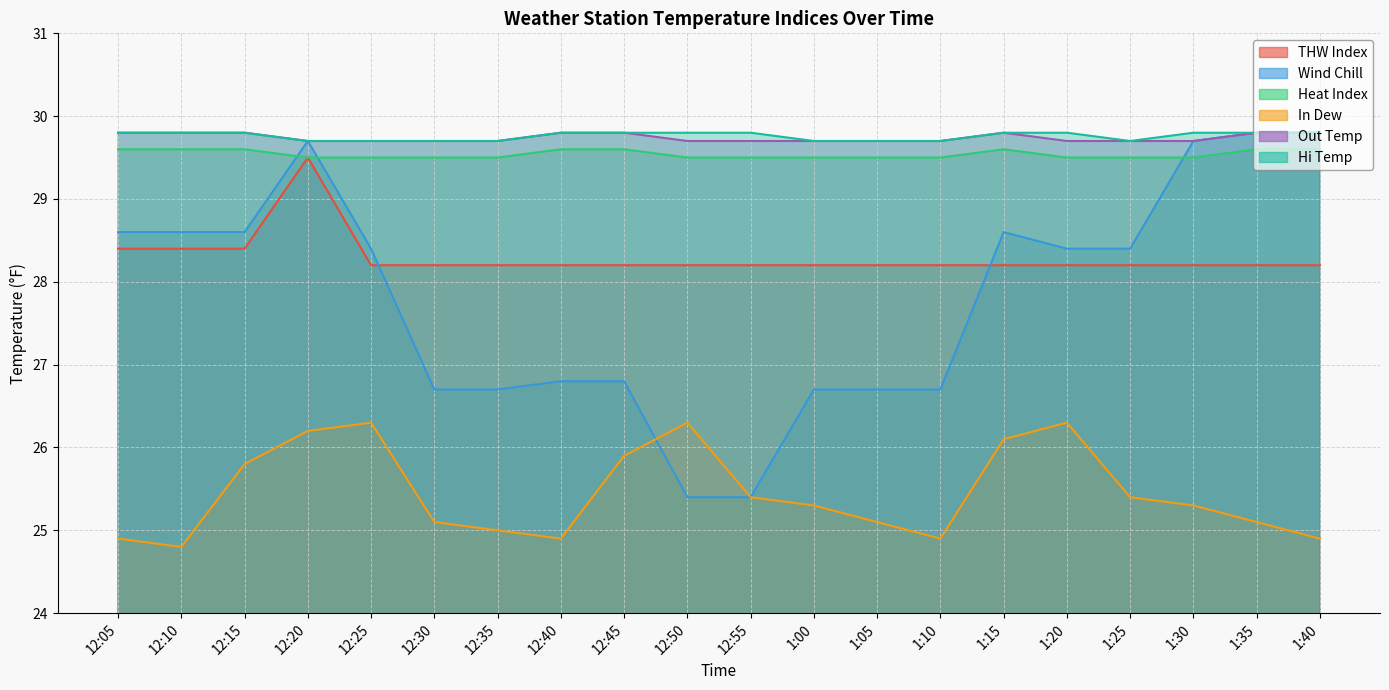

Which series has the largest total across all categories?

Hi Temp